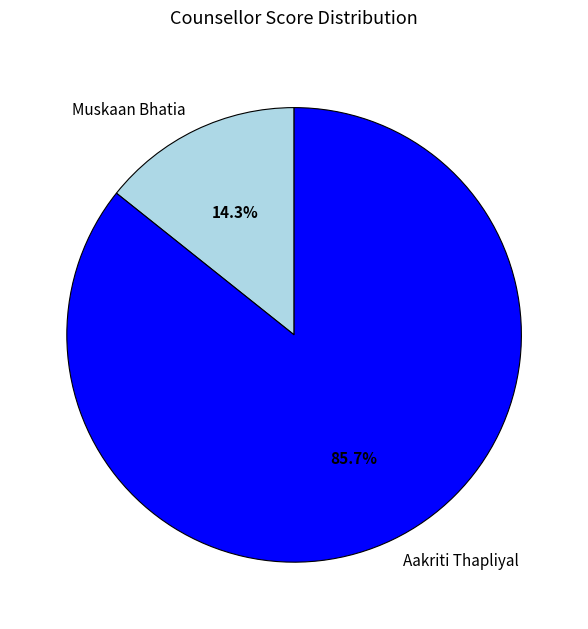

Which slice represents more than half of the pie?

Aakriti Thapliyal